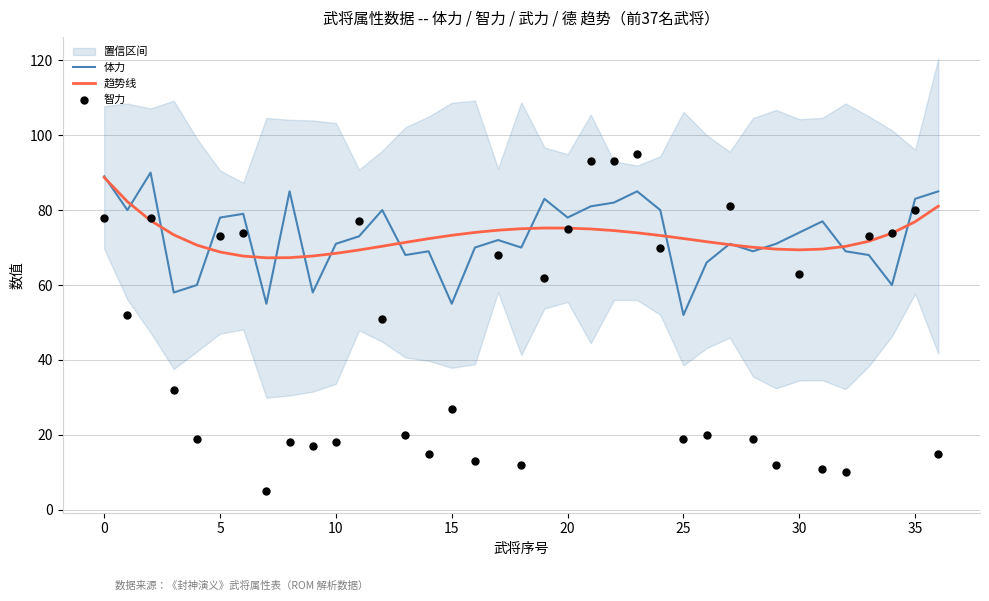

Which series has the largest total across all categories?

体力